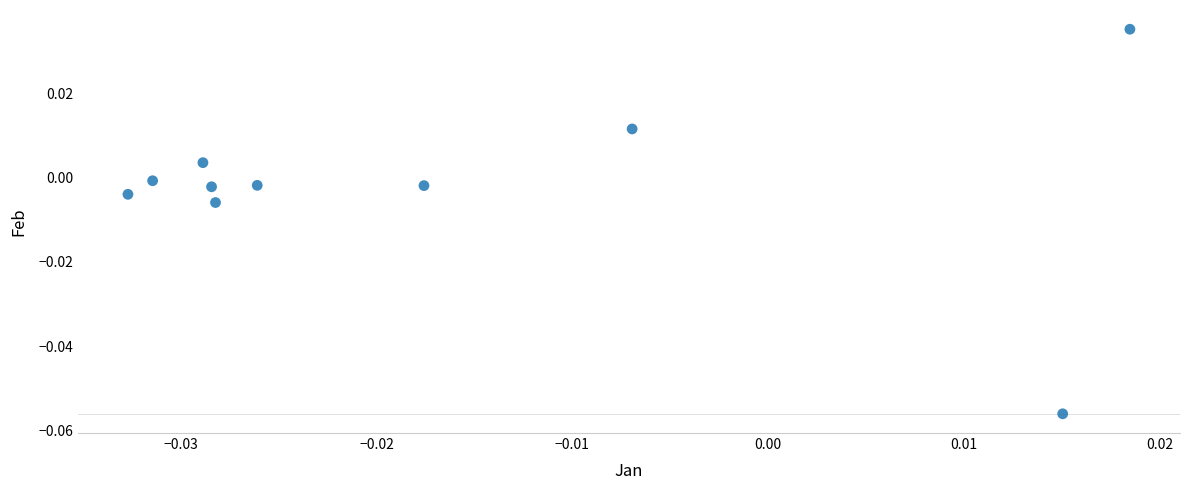

How many data points are displayed?

10